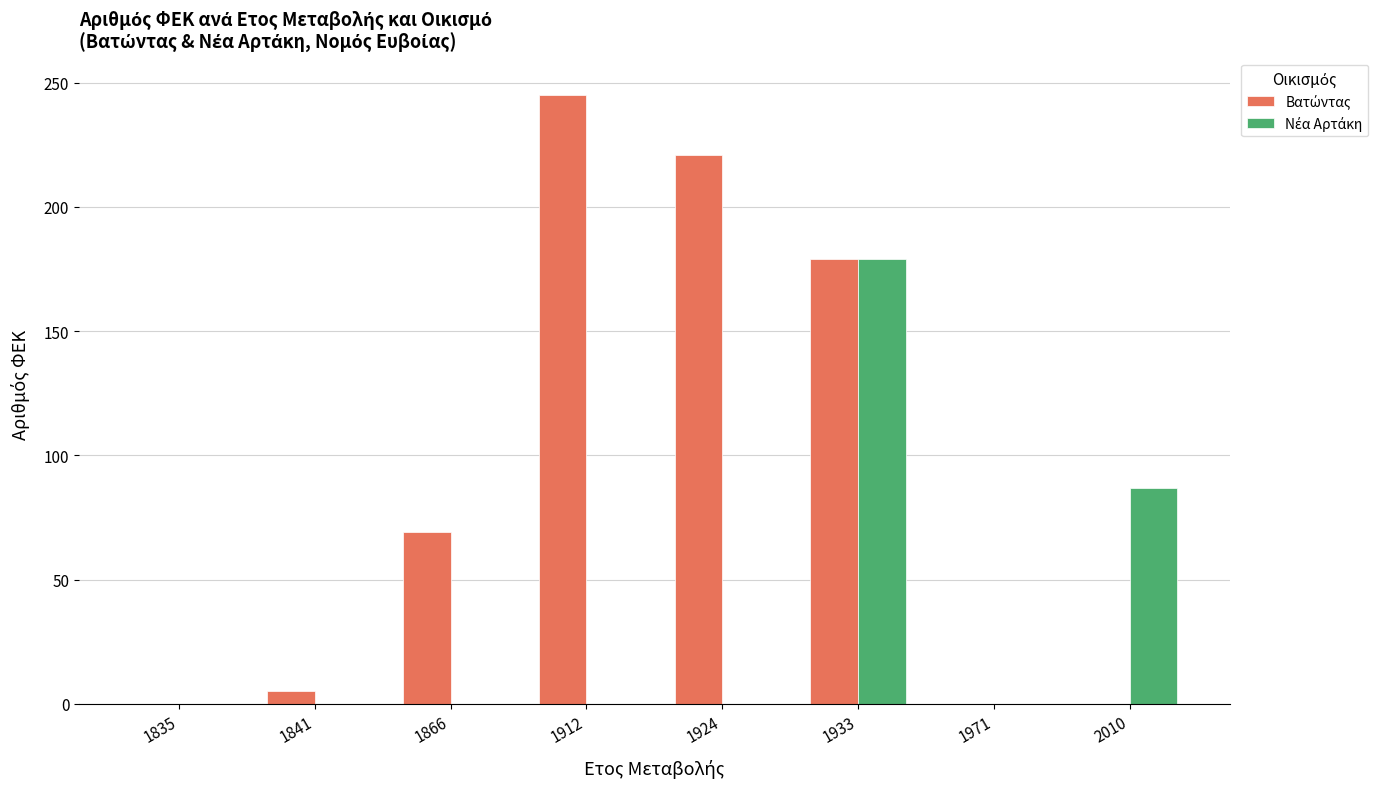

At which category is the sum across all series the highest?

1933